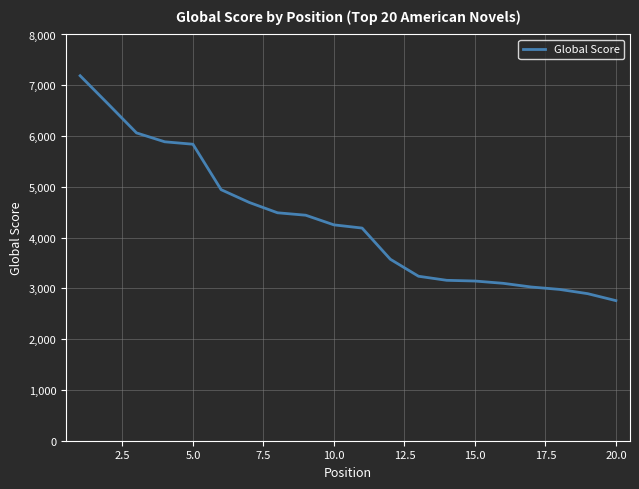

What is the minimum value shown in the chart?

2759